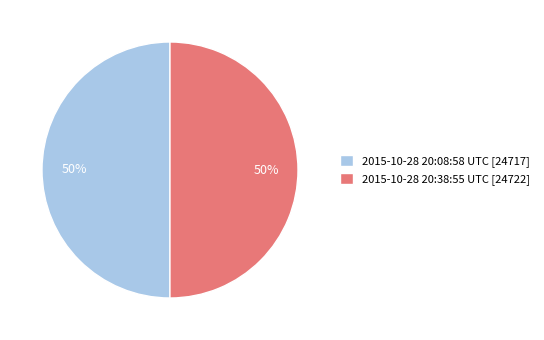

Approximately how many times larger is the value at 2015-10-28 20:08:58 UTC compared to 2015-10-28 20:38:55 UTC?

1.0